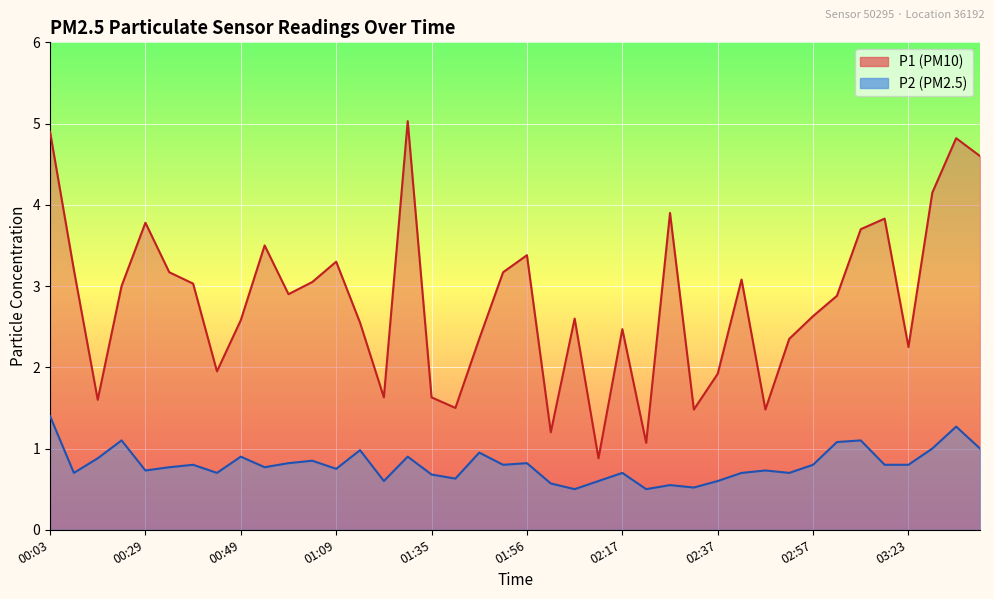

What is the label of the 33rd point from the left?

02:57